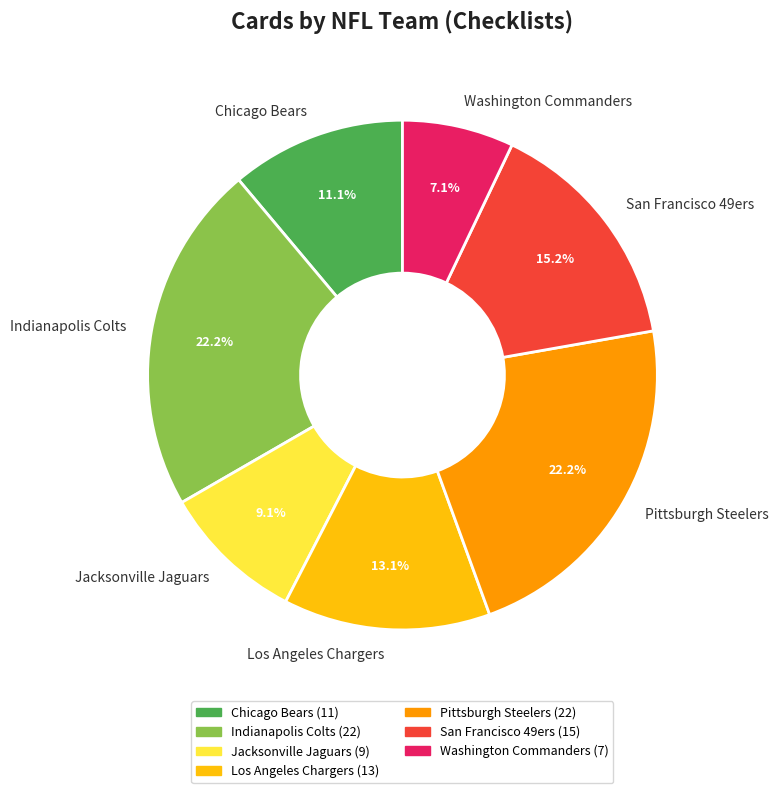

How many slices are in this pie chart?

7